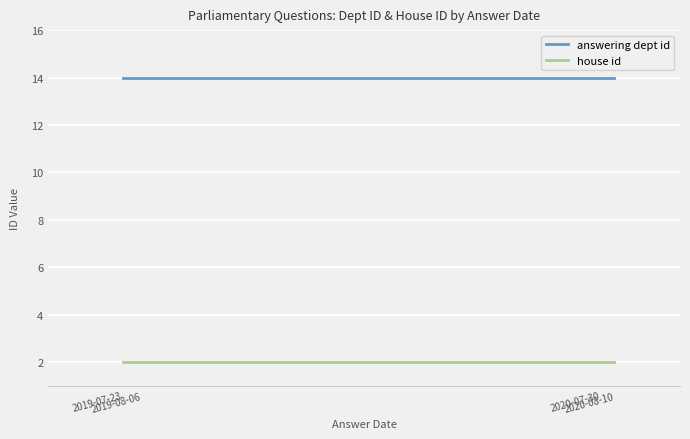

How many series are shown in this chart?

2